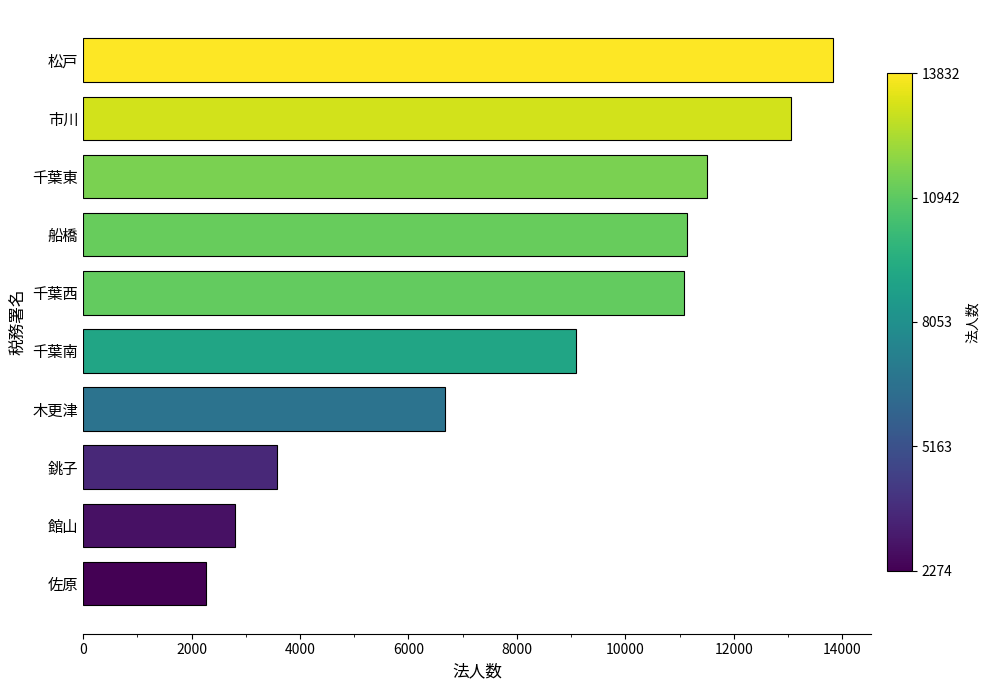

True or false: the data shows 13832 at 松戸.

True